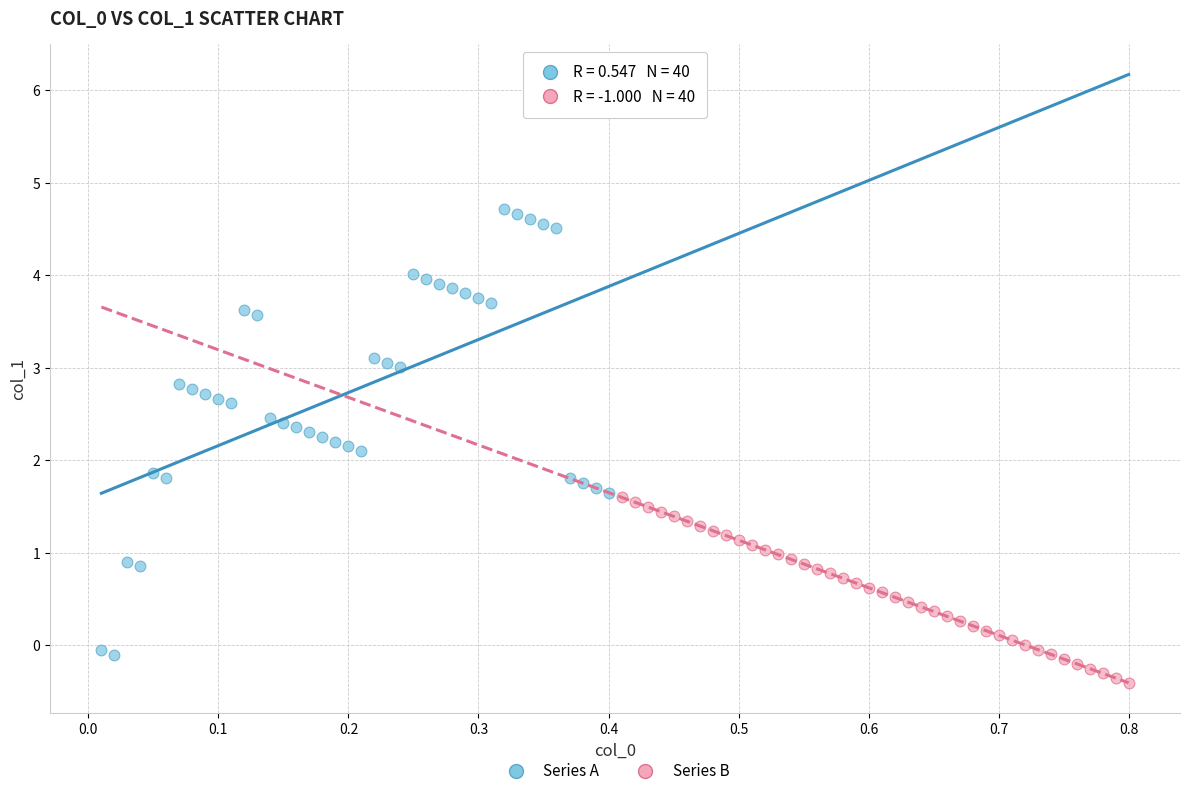

Which series reaches the maximum Y coordinate?

Series A